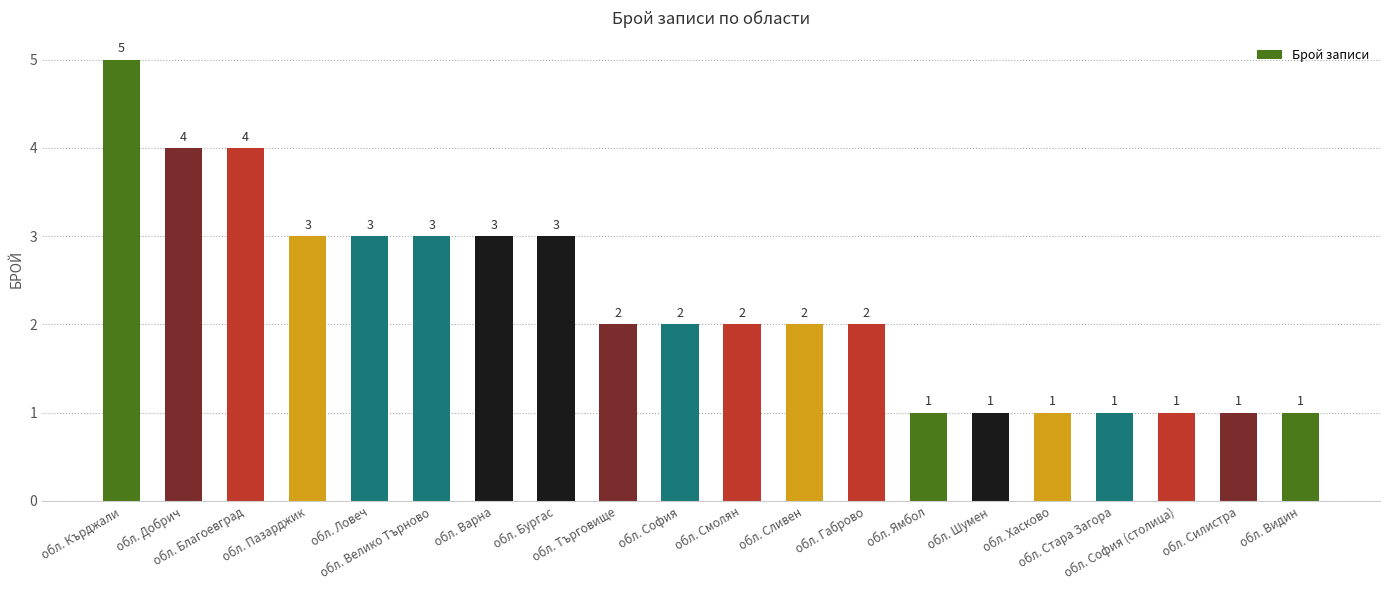

Reading left to right, what are all the values shown in this chart?

обл. Кърджали=5	обл. Добрич=4	обл. Благоевград=4	обл. Пазарджик=3	обл. Ловеч=3	обл. Велико Търново=3	обл. Варна=3	обл. Бургас=3	обл. Търговище=2	обл. София=2	обл. Смолян=2	обл. Сливен=2	обл. Габрово=2	обл. Ямбол=1	обл. Шумен=1	обл. Хасково=1	обл. Стара Загора=1	обл. София (столица)=1	обл. Силистра=1	обл. Видин=1